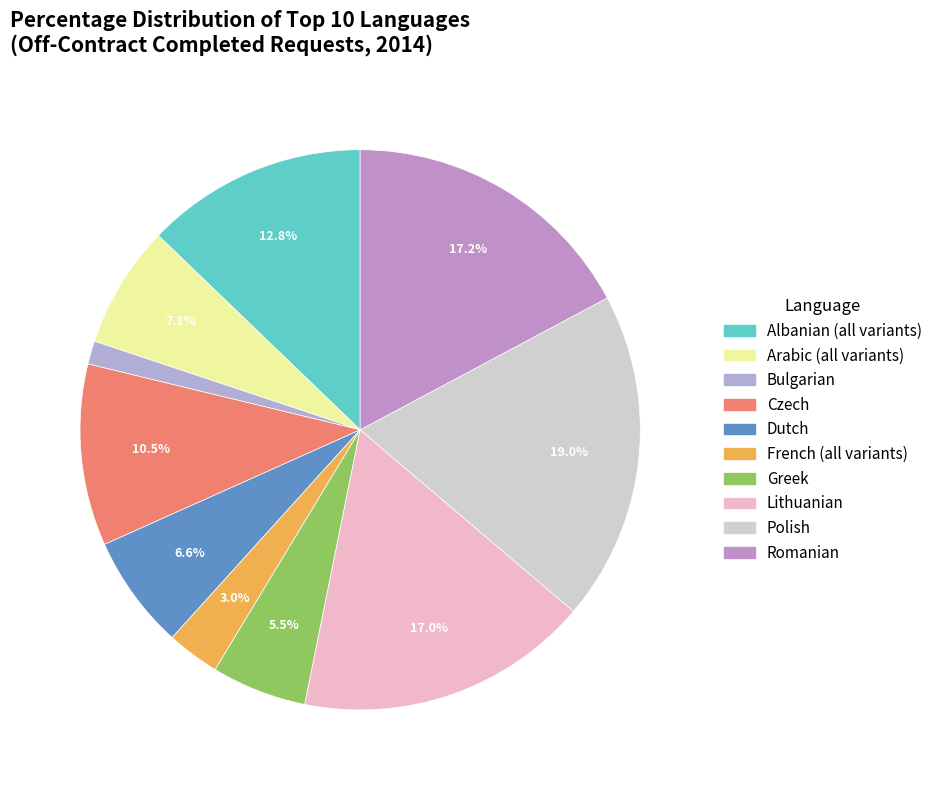

Does any single category account for the majority?

No